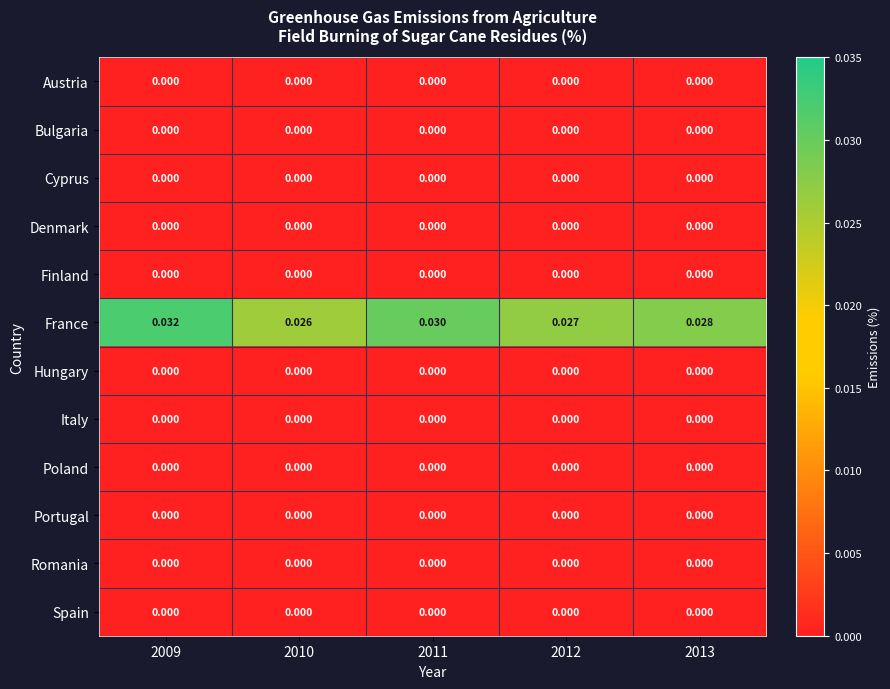

Which series has the largest total across all categories?

France